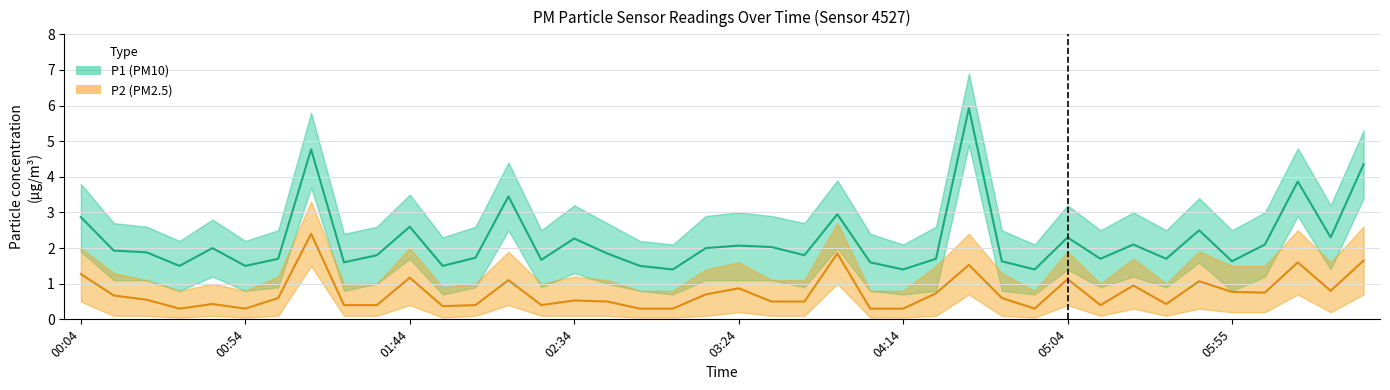

What is the approximate value of P1 (PM10) at 31?

1.7